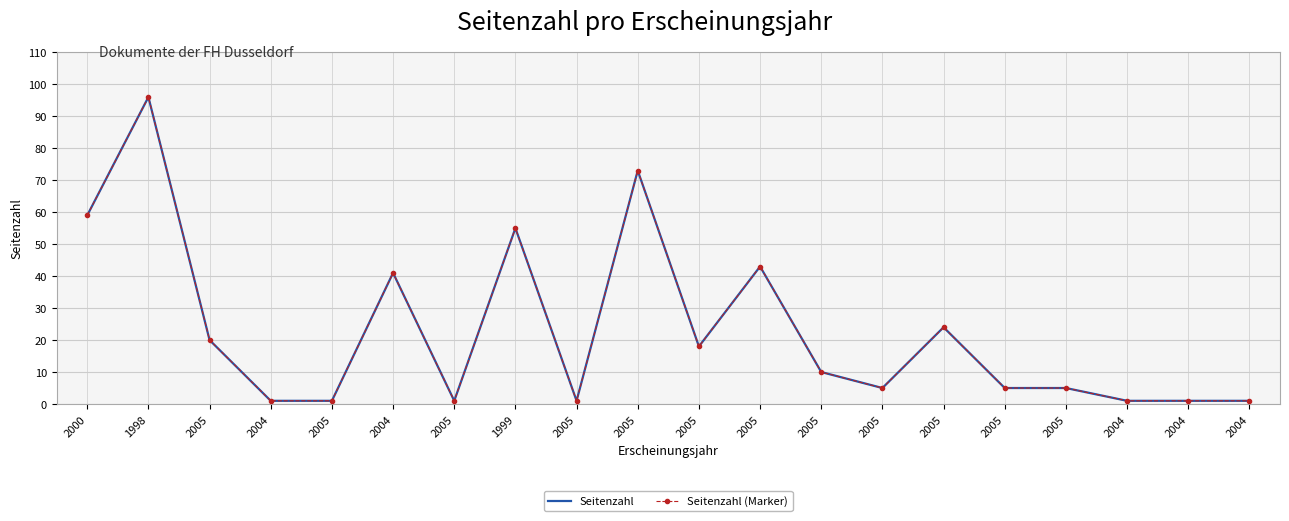

What is the total value across all series at 2005?

40